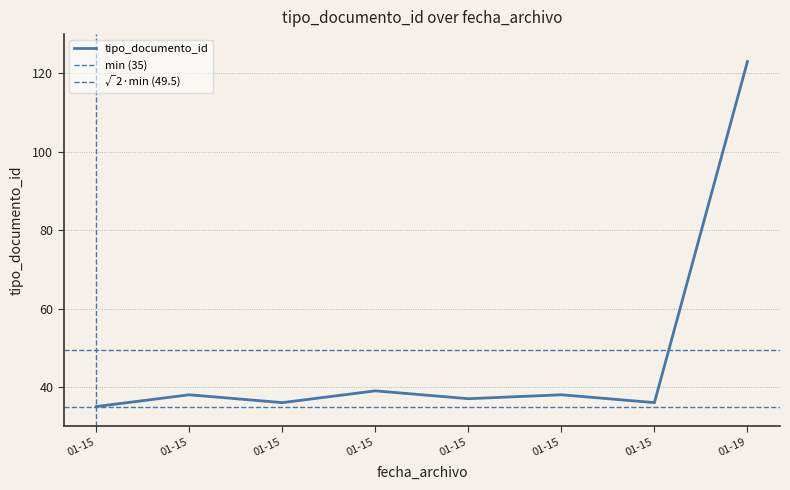

The chart shows a value of 197 at 2016-01-19 14:55:26. True or false?

False